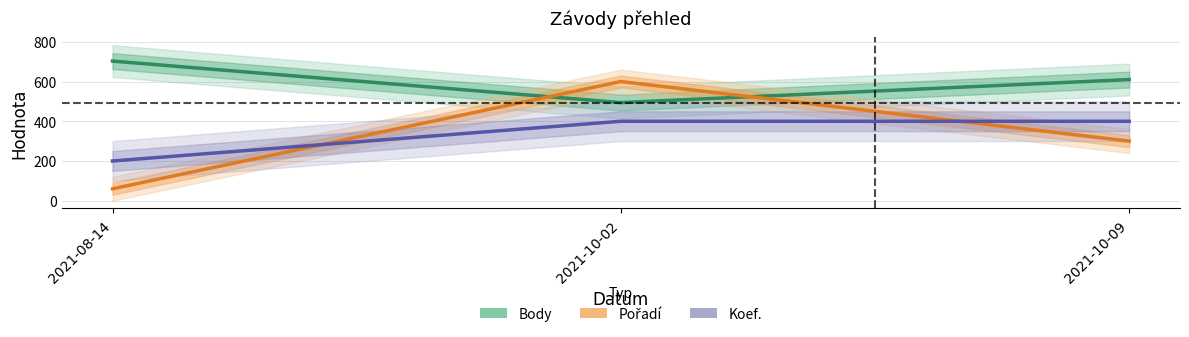

Reading right to left, extract all data points from this chart.

Body: 2021-10-09=610	2021-10-02=494	2021-08-14=703
Pořadí: 2021-10-09=300	2021-10-02=600	2021-08-14=60
Koef.: 2021-10-09=400	2021-10-02=400	2021-08-14=200